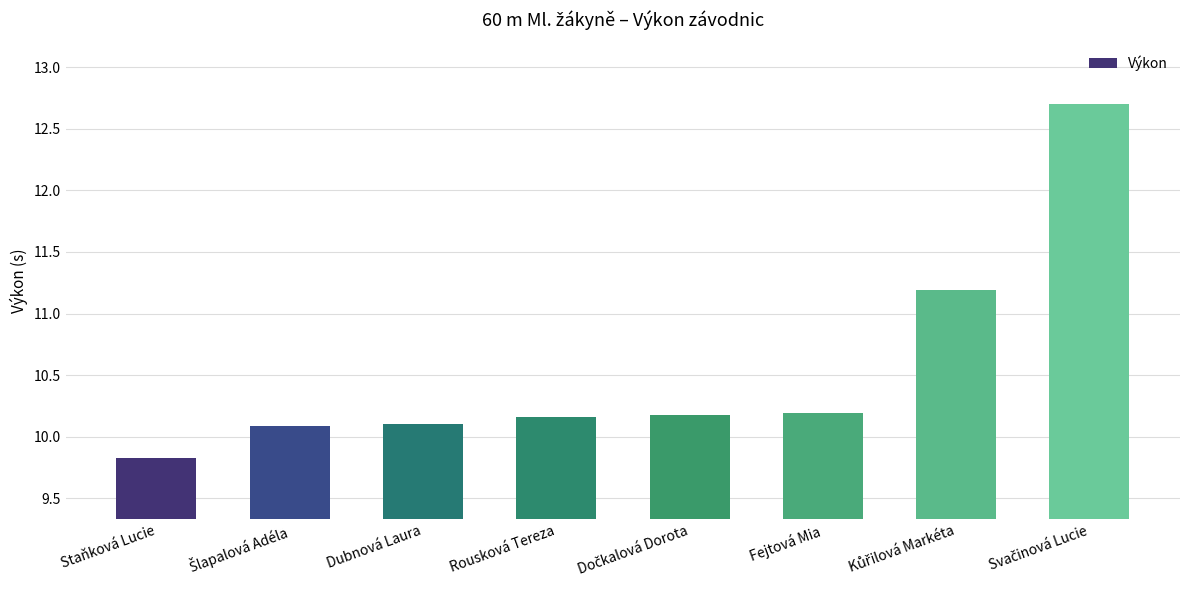

What position from the right is Rousková Tereza?

5